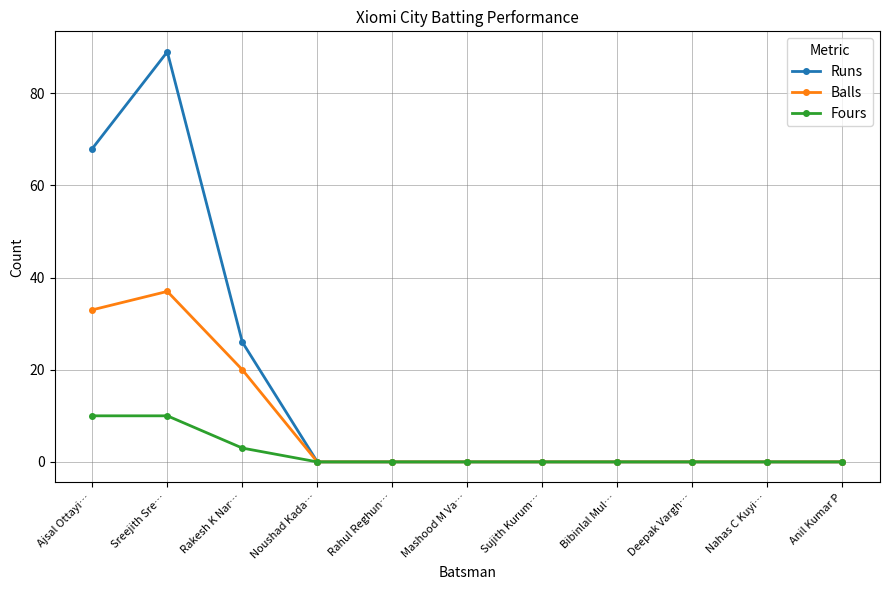

What are all the series names shown in the legend?

Runs, Balls, Fours